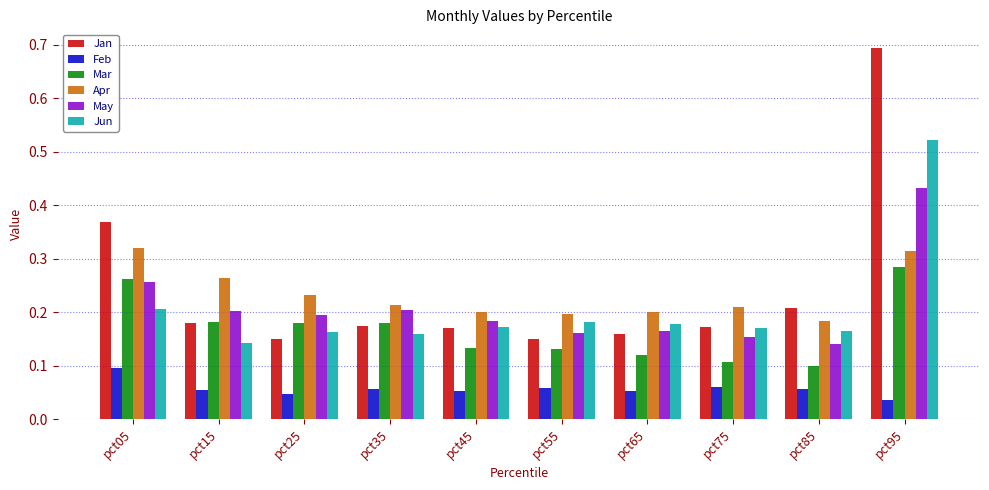

Rank the series by their maximum value, from highest to lowest.

Jan, Jun, May, Apr, Mar, Feb